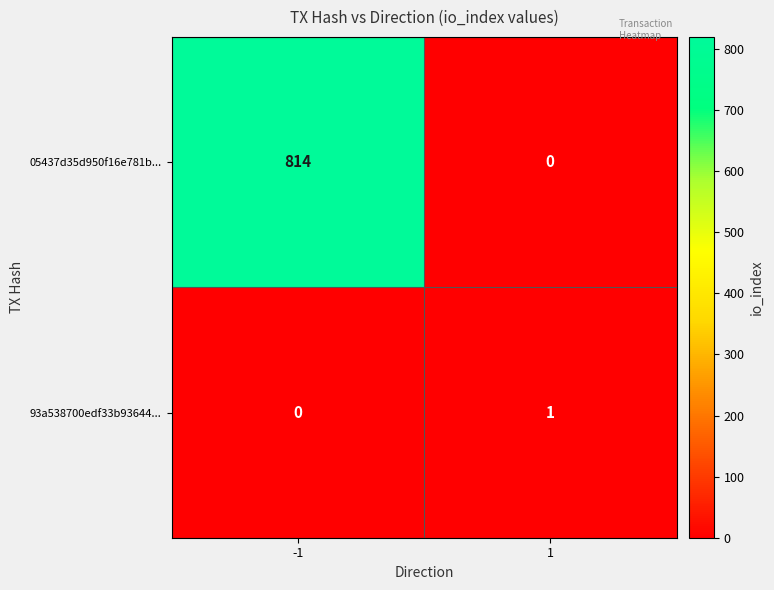

Reading left to right, list all the values displayed in this chart.

05437d35d950f16e781b...: -1=814	1=0
93a538700edf33b93644...: -1=0	1=1